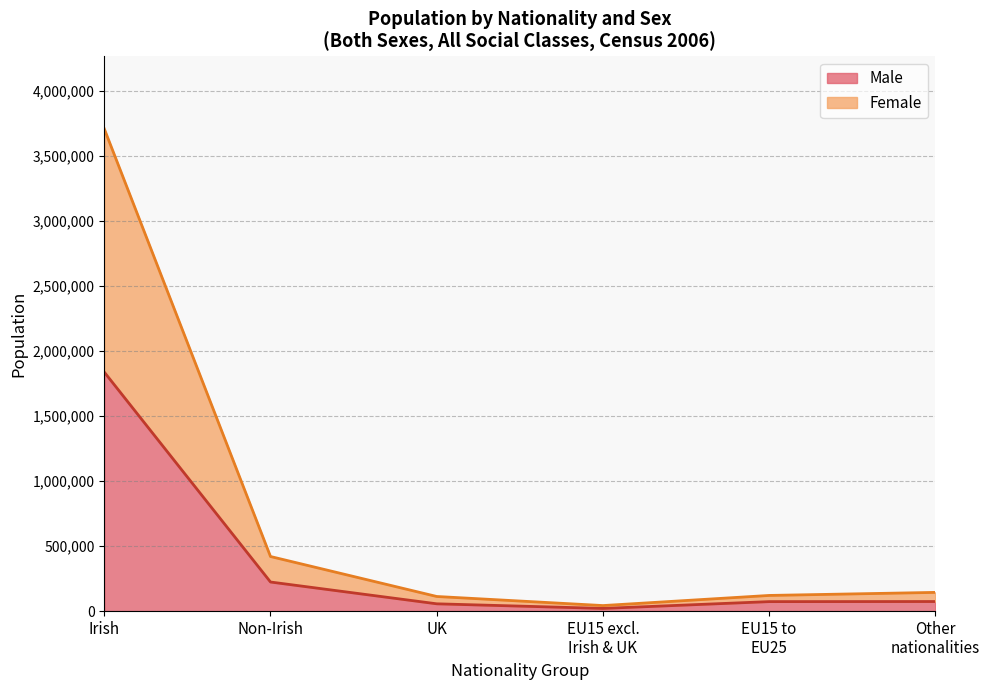

True or false: Irish and UK intersect in this chart.

False